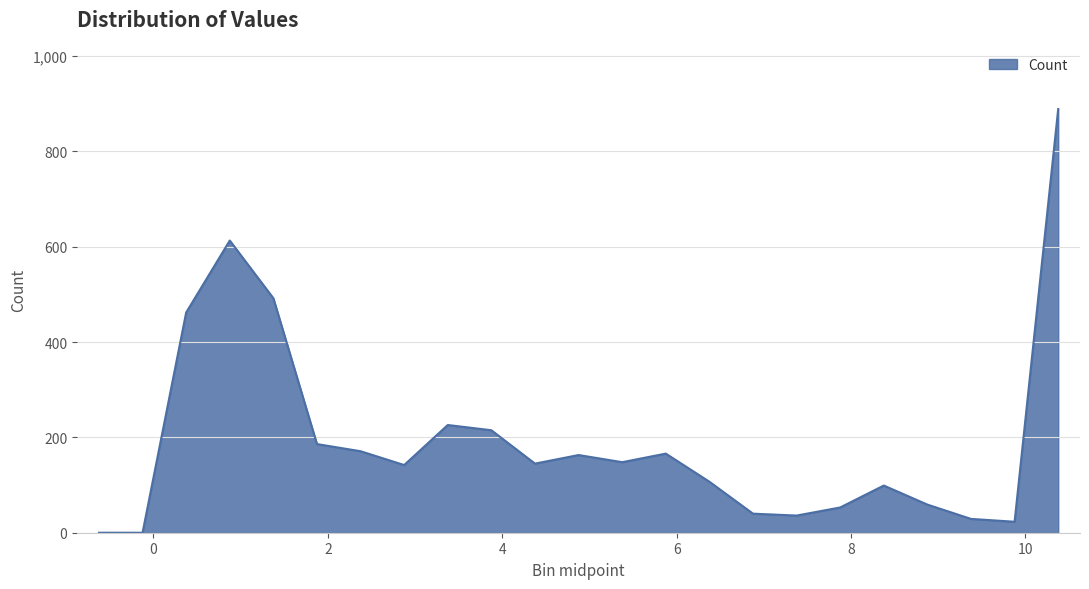

What is the difference between the maximum and minimum values?

889